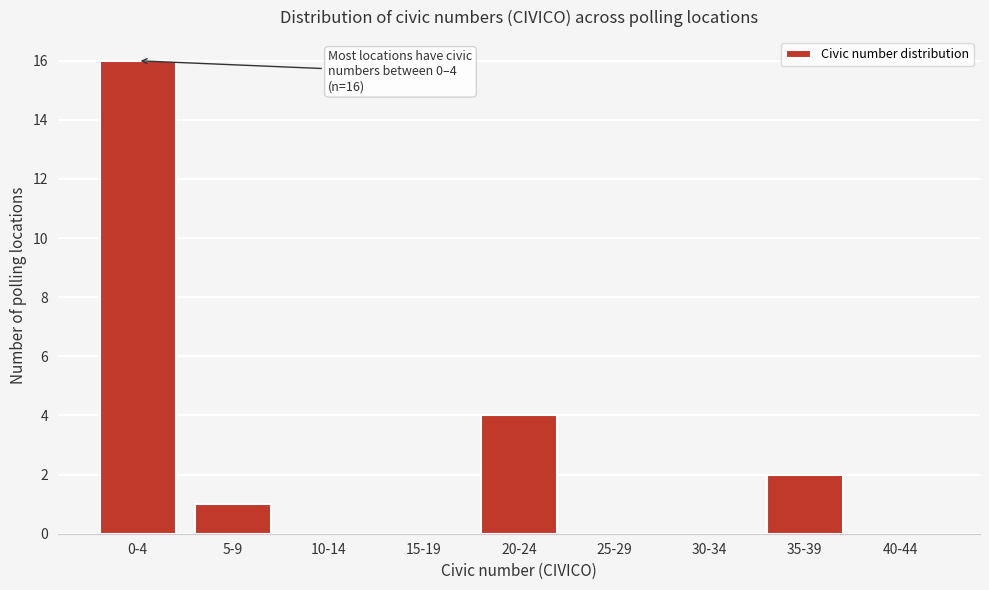

Reading left to right, list all the values displayed in this chart.

0-4=16	5-9=1	10-14=0	15-19=0	20-24=4	25-29=0	30-34=0	35-39=2	40-44=0